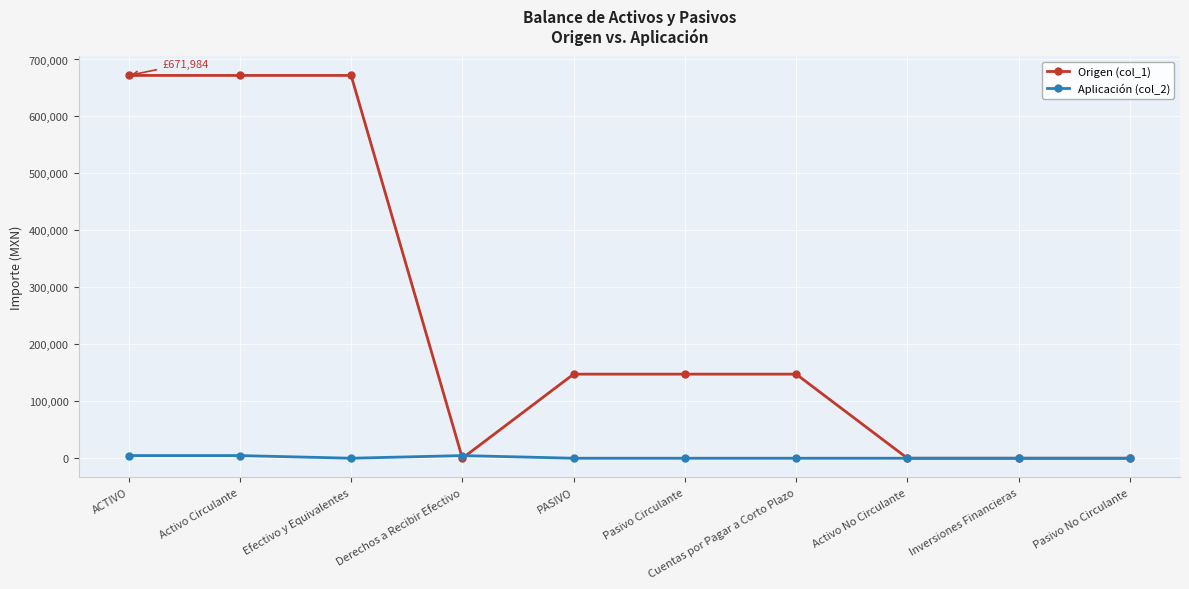

At Cuentas por Pagar a Corto Plazo, list the series in order from largest to smallest.

Origen (col_1), Aplicación (col_2)